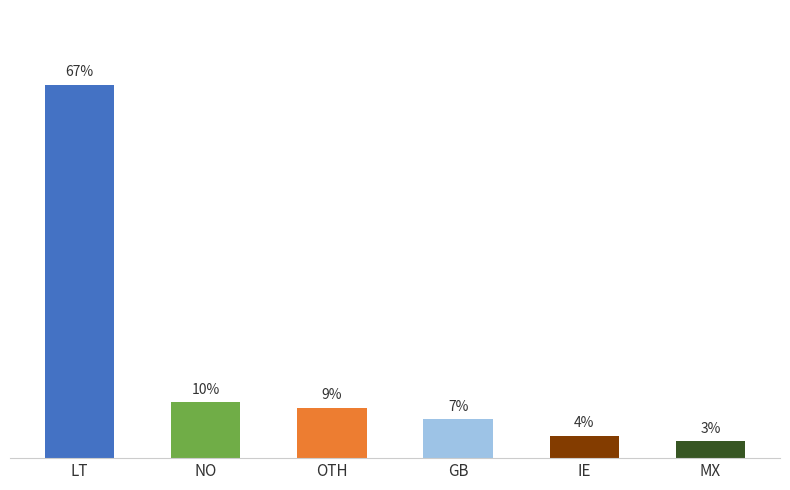

What is the sum of all values?

100